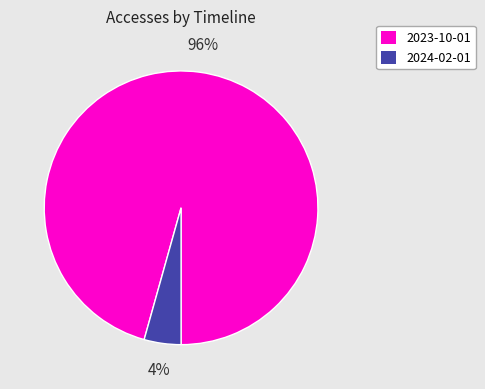

To the nearest percent, what percentage of the pie is 2023-10-01?

96%